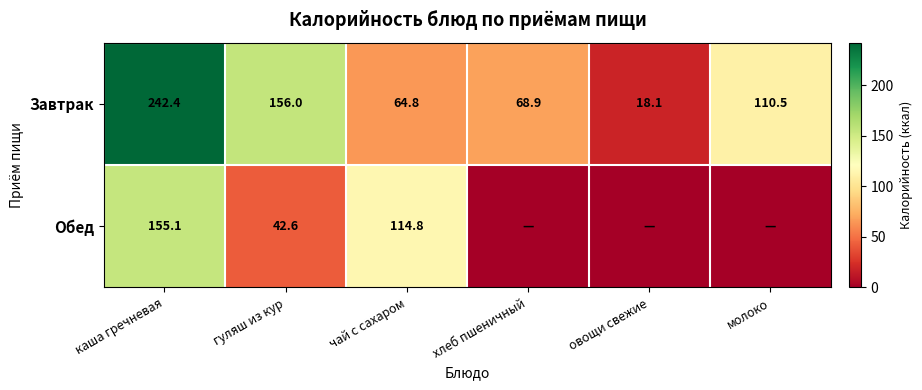

What is the sum of all Завтрак values?

660.7